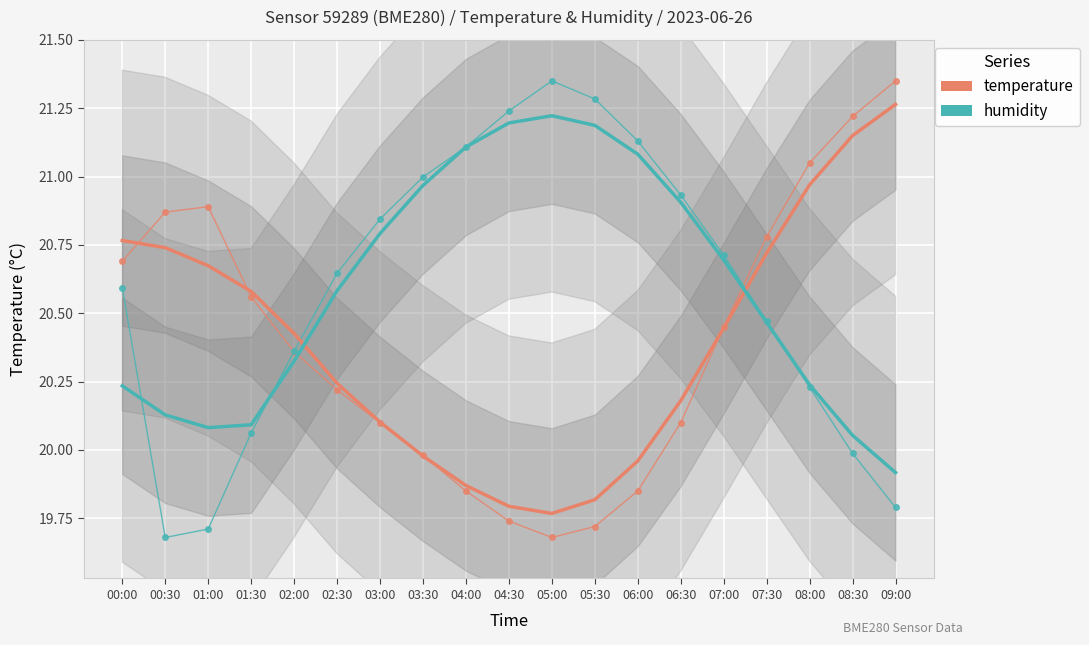

True or false: humidity has a value of 20.0 at 08:30.

True